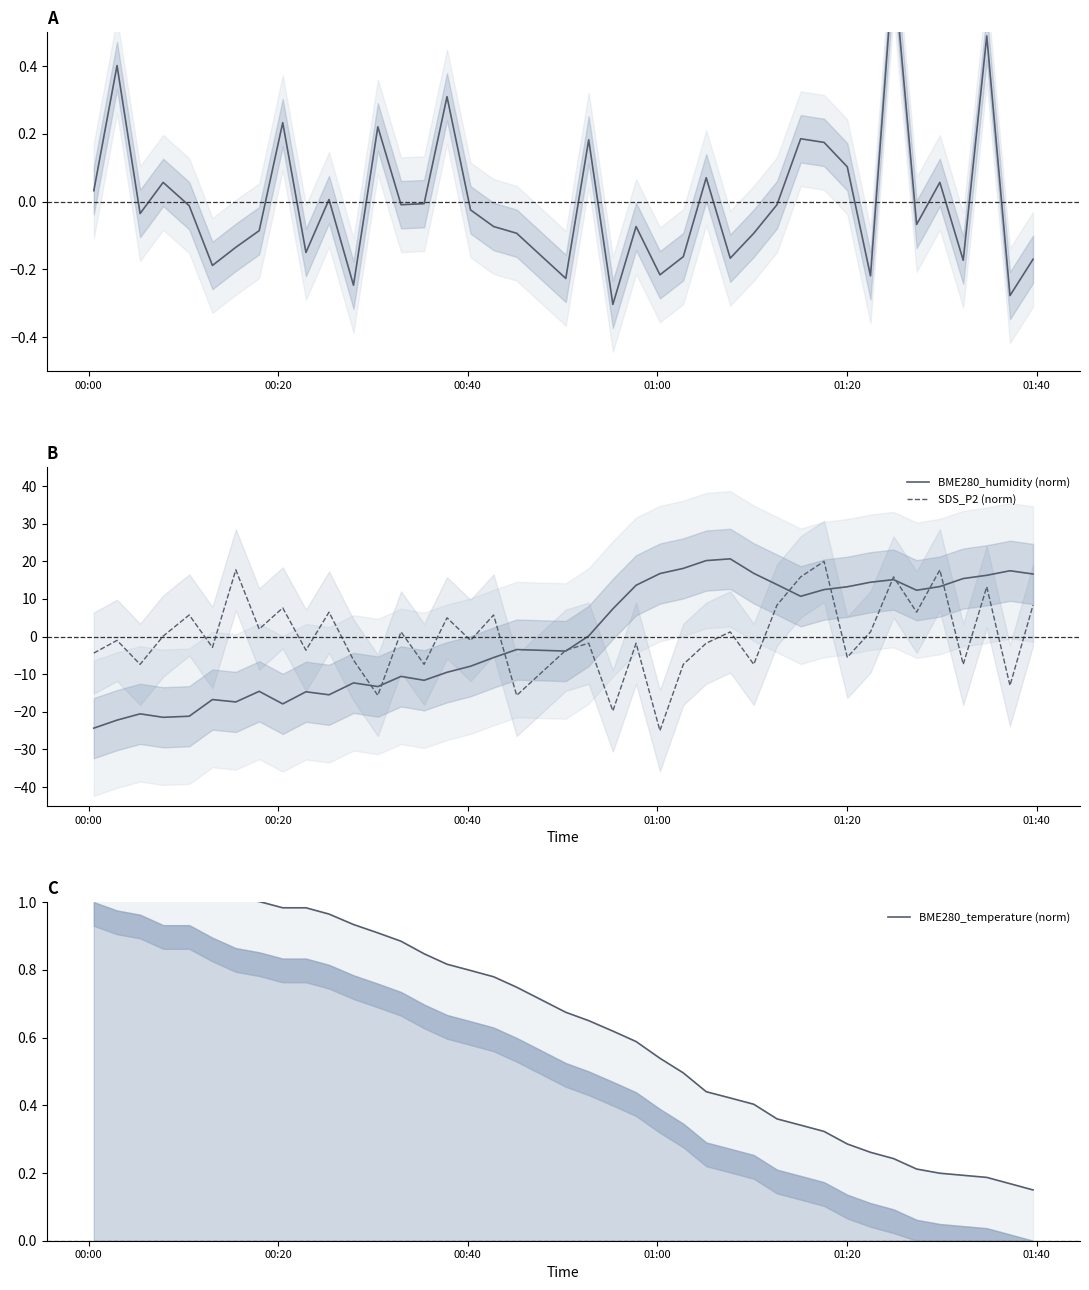

How many intersections are there between SDS_P2 (norm) and BME280_humidity (norm)?

11